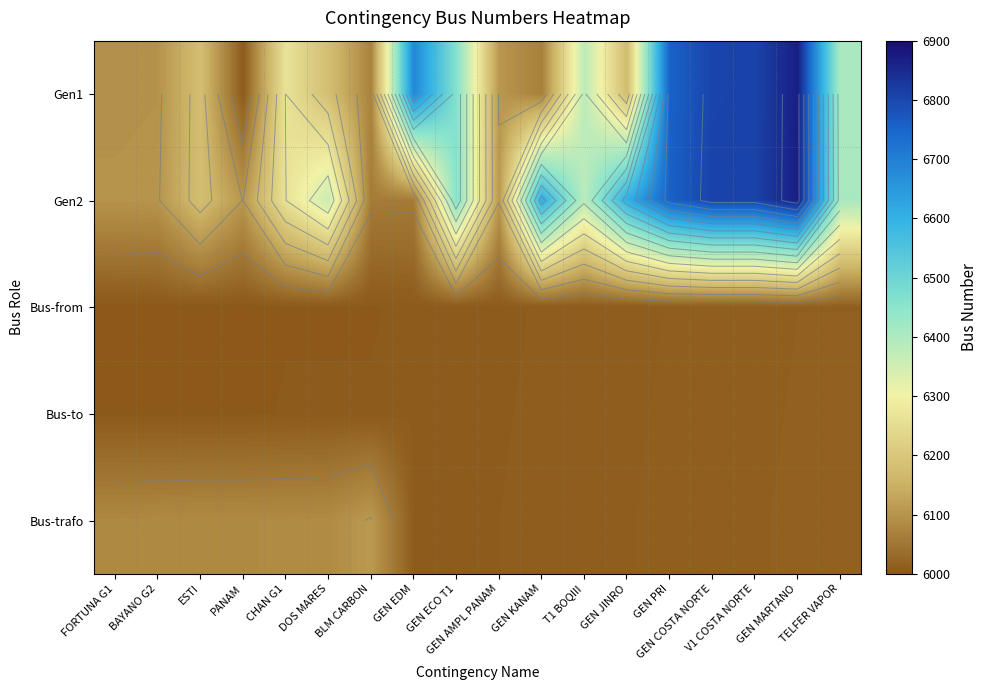

What is the highest value of the Bus-from series?

6014